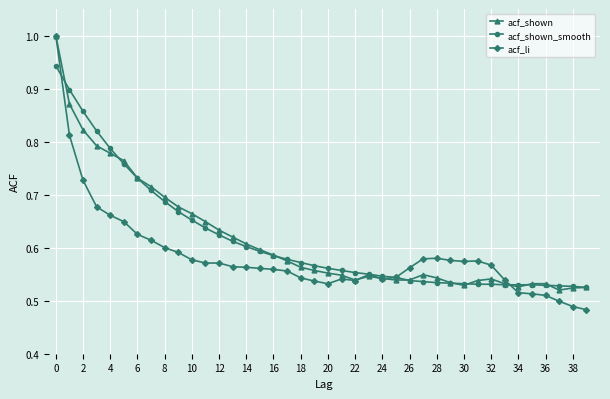

Which series has the widest spread of values?

acf_li